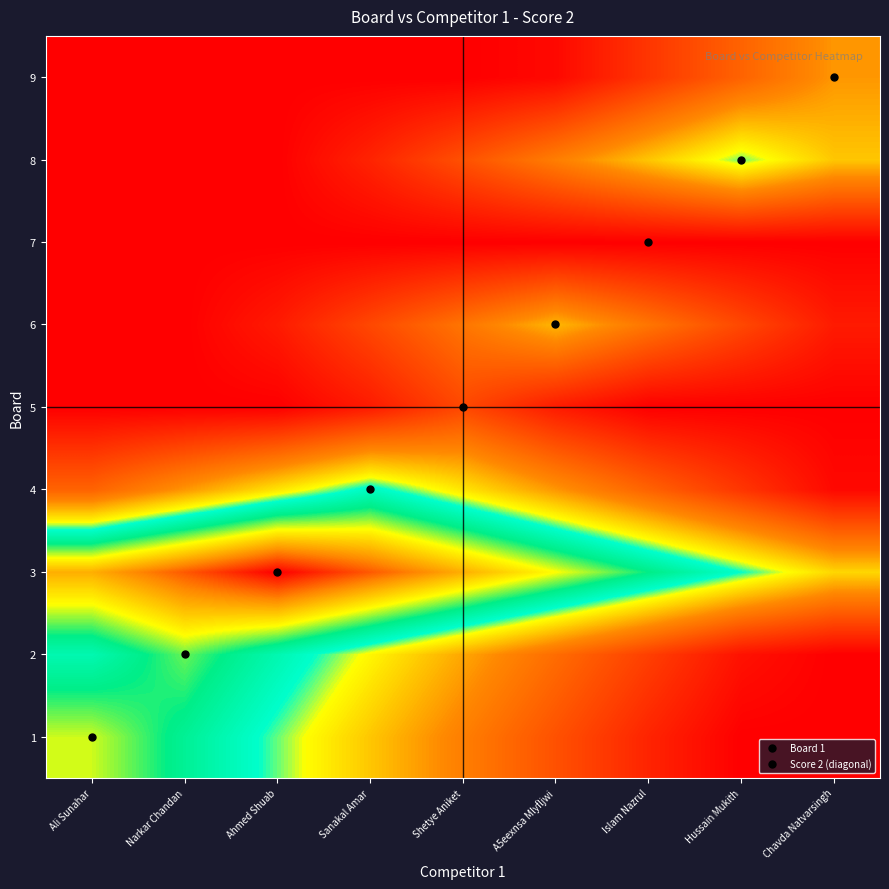

How many distinct data groups are displayed?

9